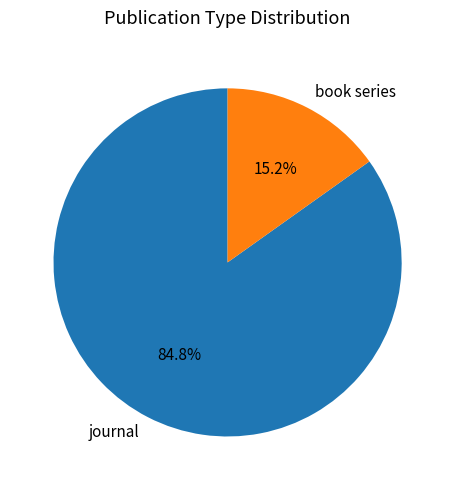

What percentage do book series and journal together represent?

100.0%